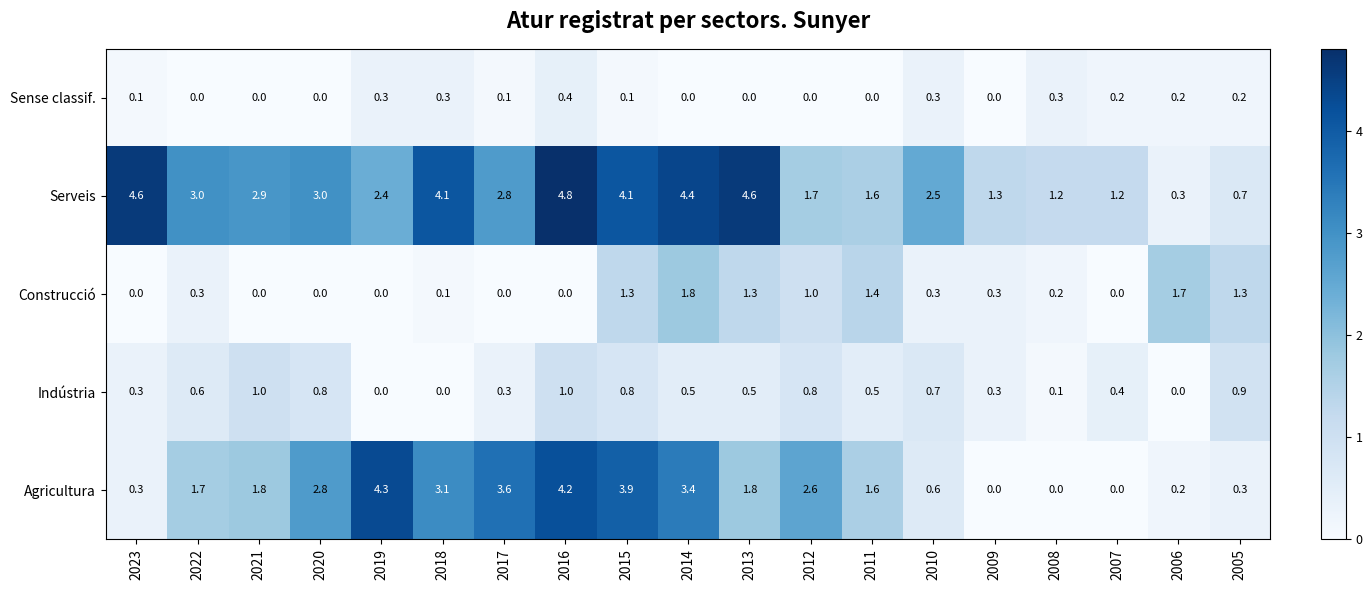

What is the difference between the maximum and minimum values in the Construcció series?

1.8